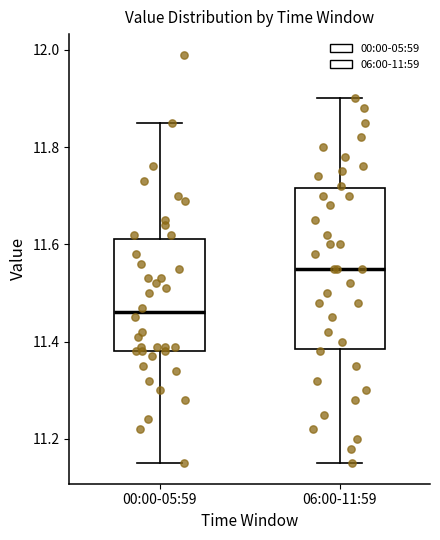

Which box has the highest median line?

06:00-11:59